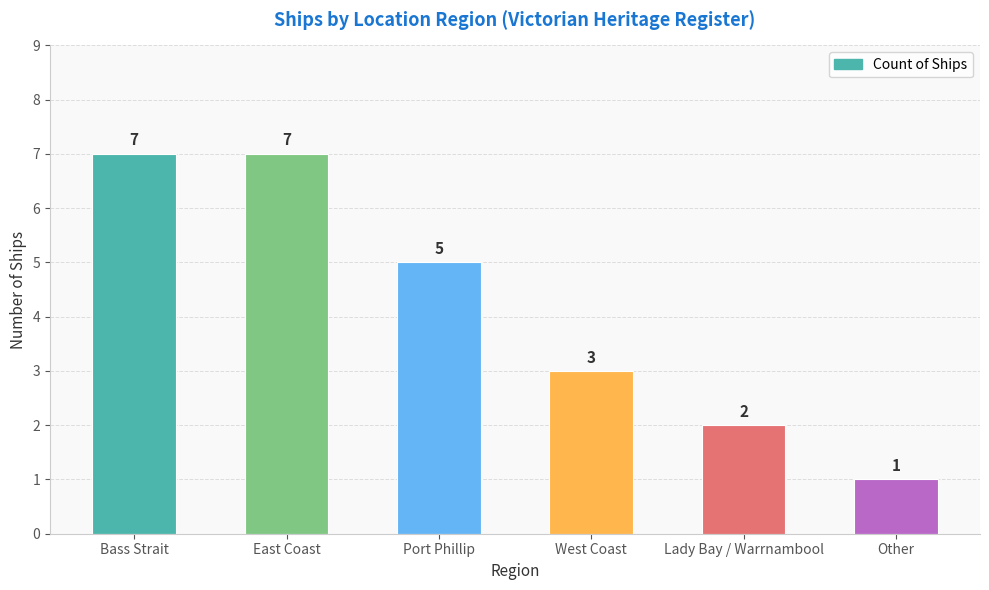

Which label corresponds to the smallest value in the chart?

Other